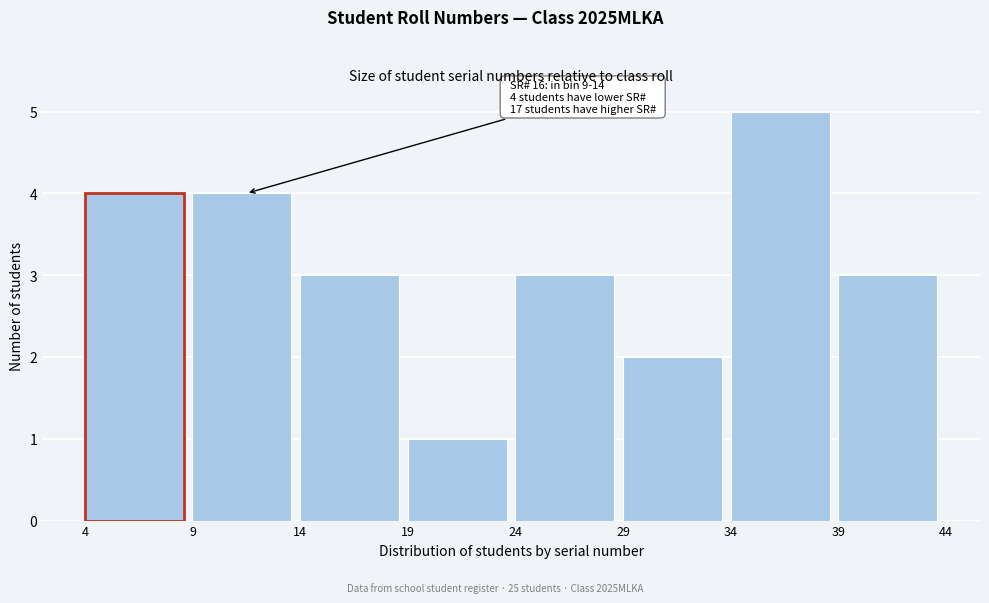

Which range on the x-axis has the tallest bar?

34 to 39